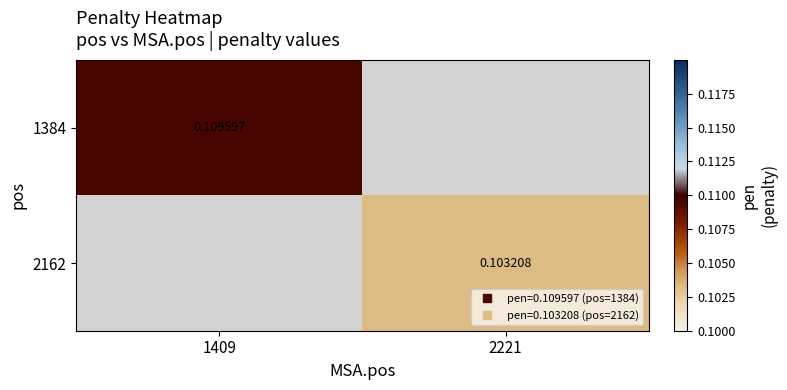

Which category has the lowest value in the 1384 series?

1409